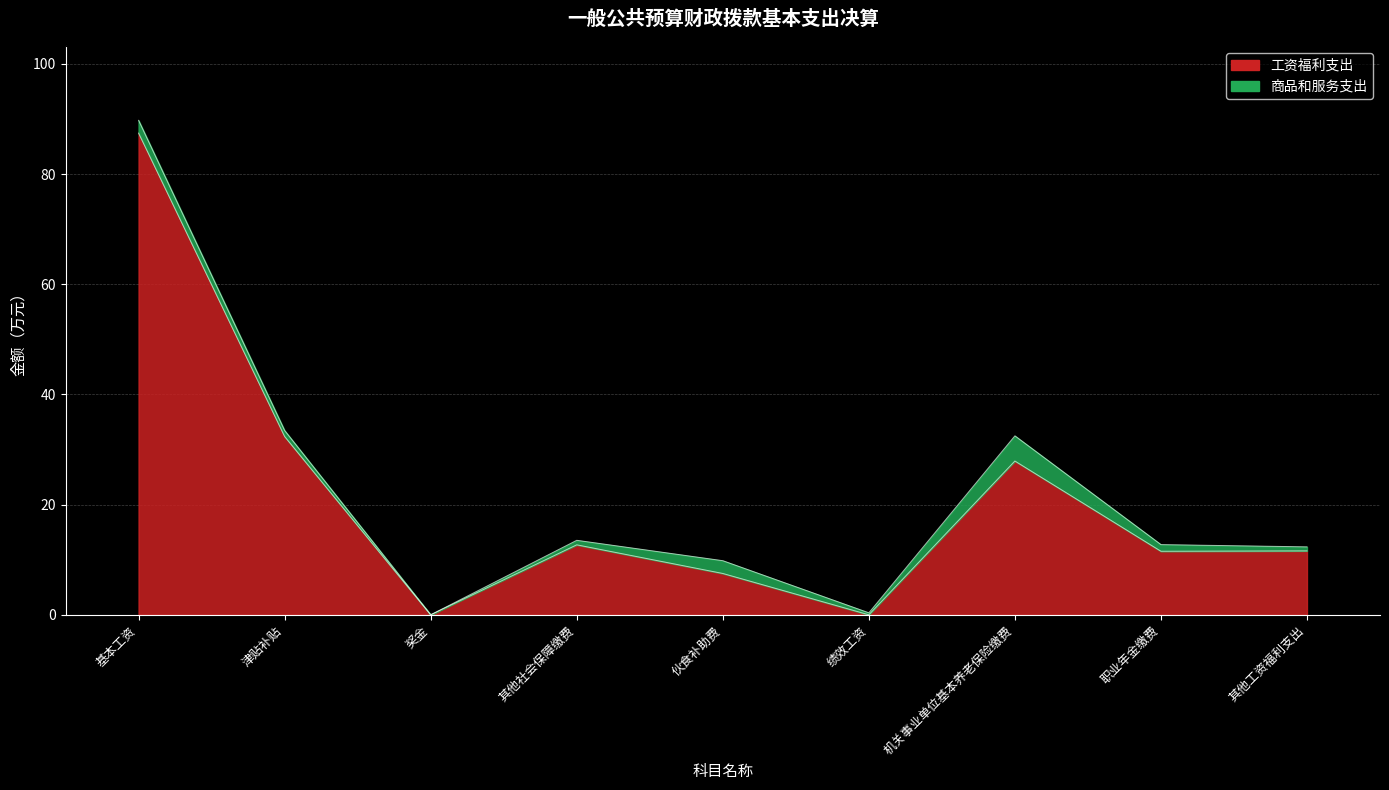

The chart shows a value of 7.5 at 伙食补助费. True or false?

True